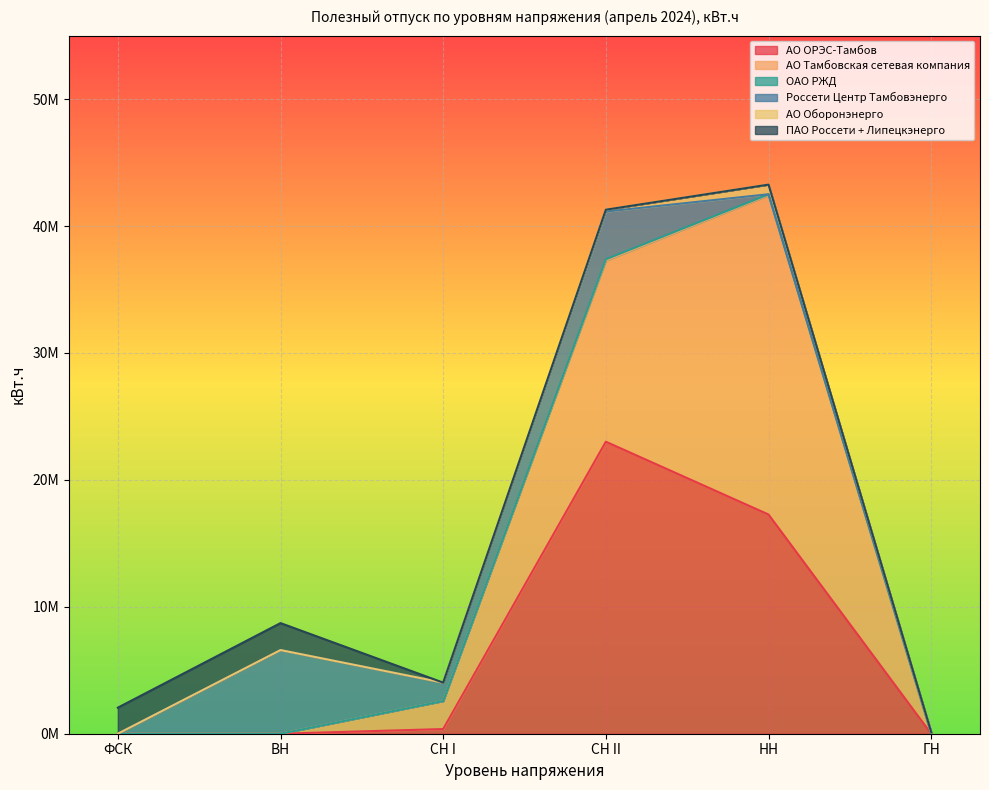

What is the total value across all series at СН I?

4024485.6